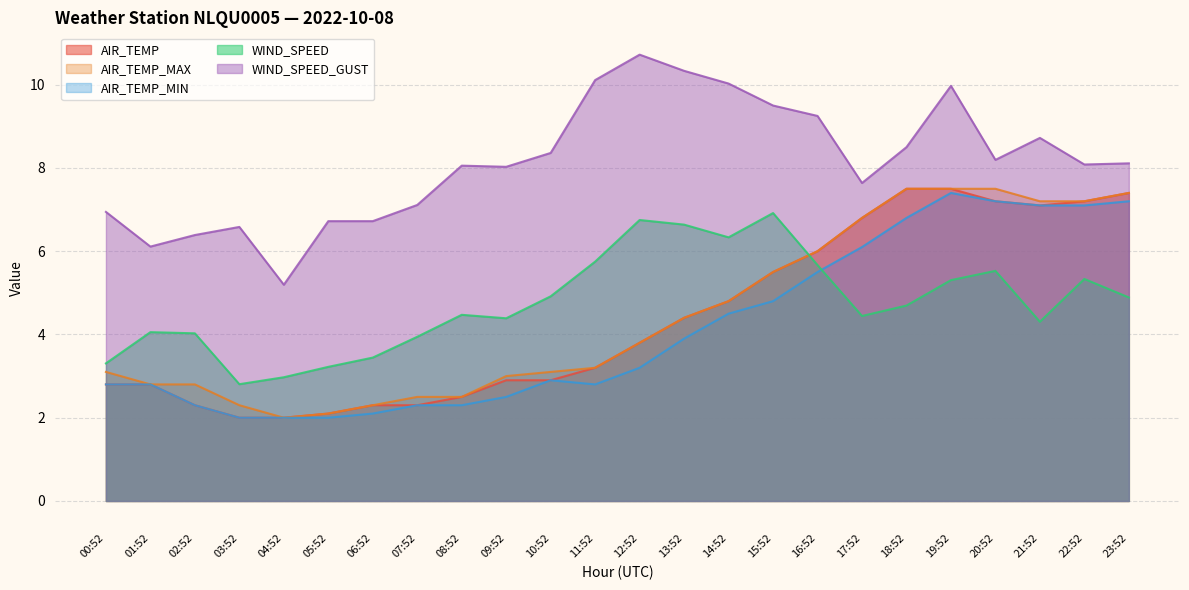

What position from the left is 07:52?

8